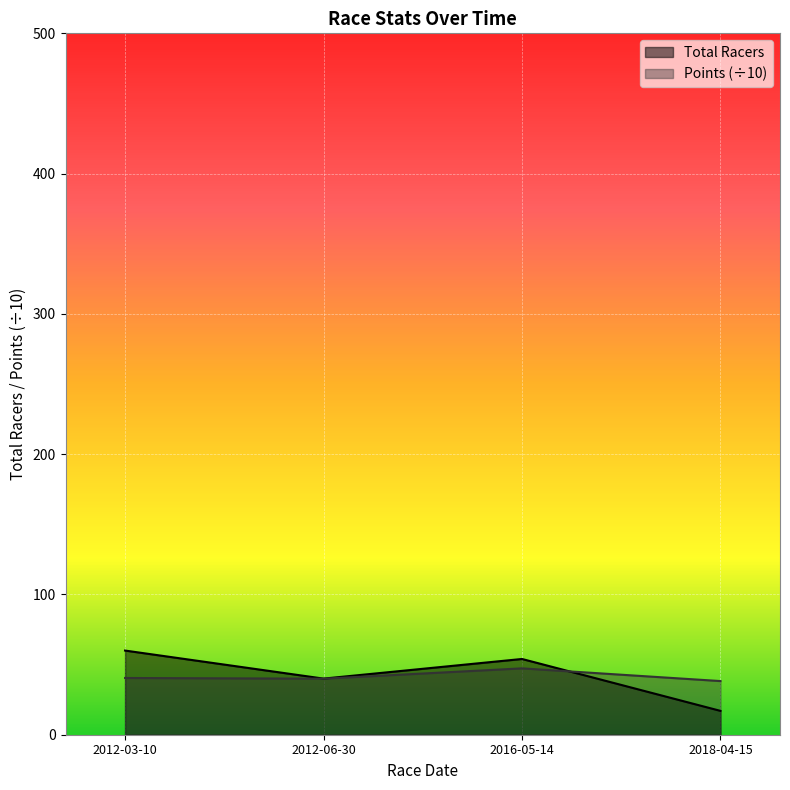

At which label is Points closest to 42?

2012-03-10